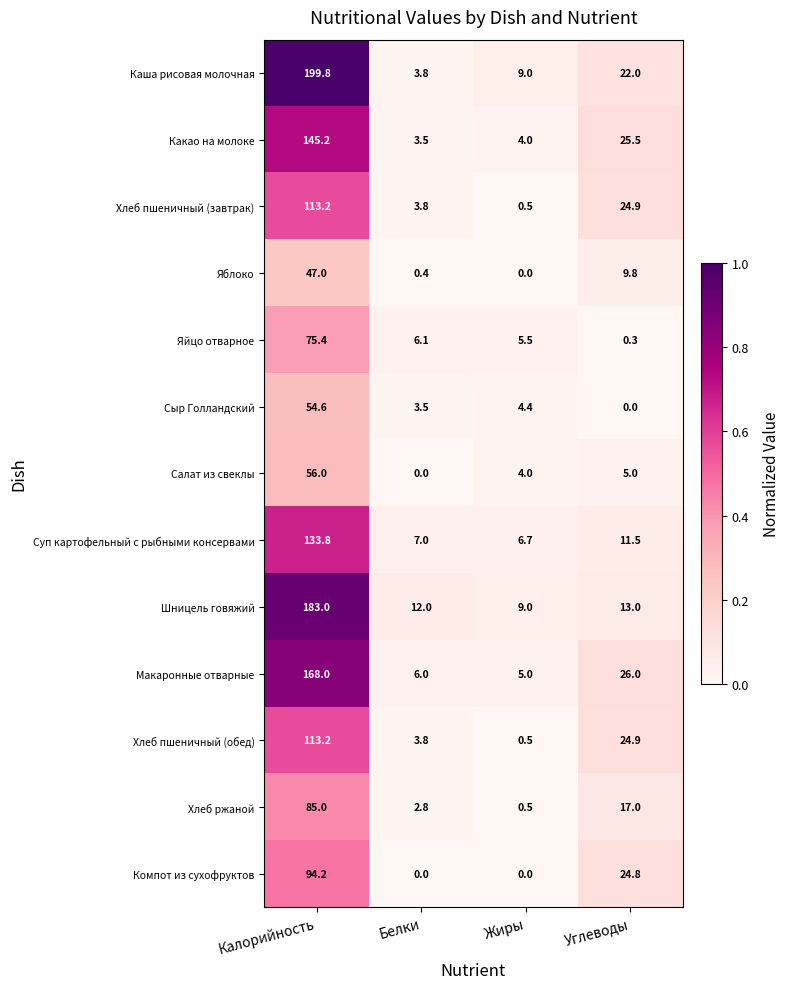

The value of Хлеб пшеничный (обед) at Калорийность is 158.4. True or false?

False